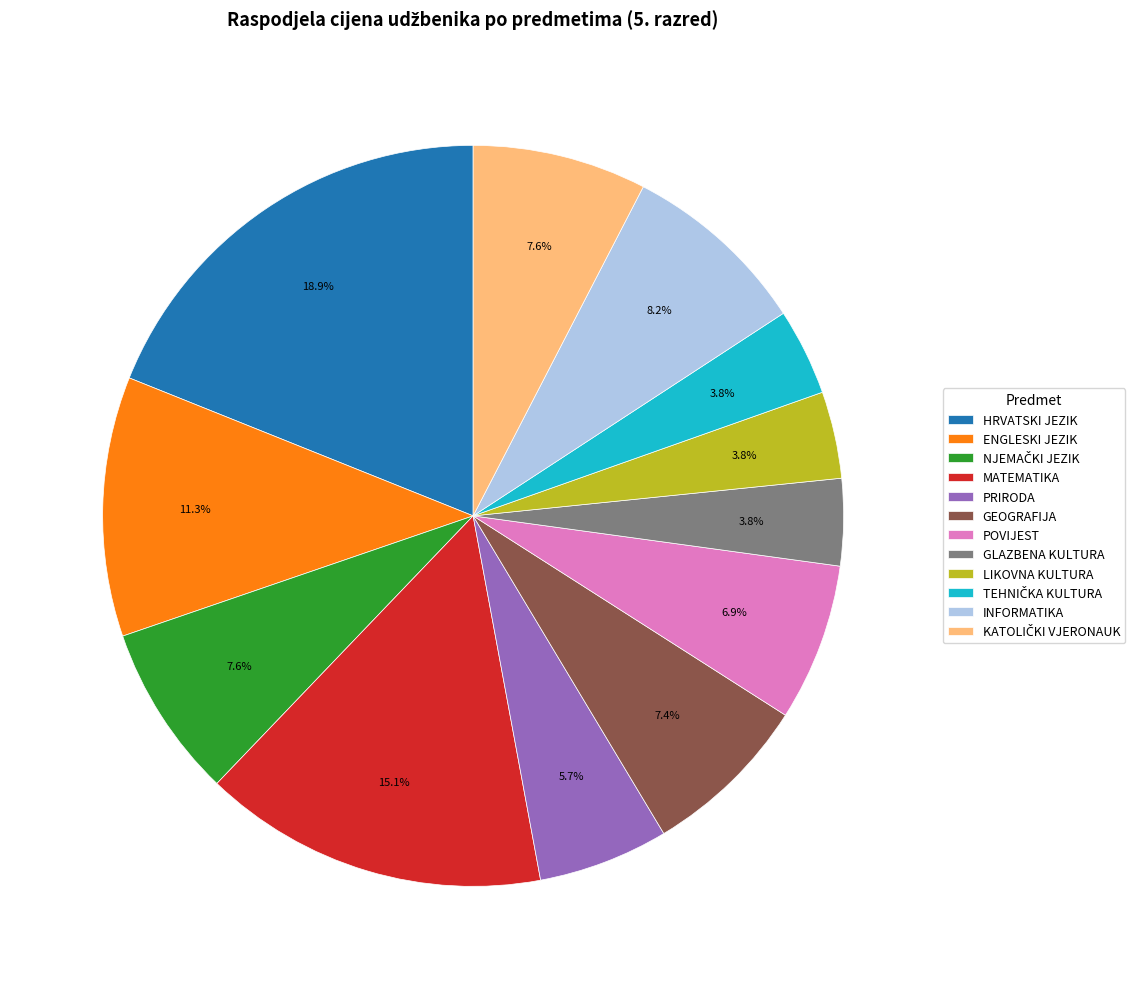

Count the number of slices in the pie.

12